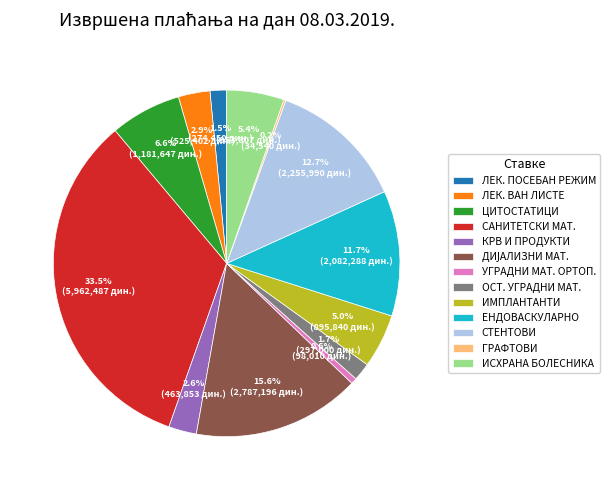

Which slice is the largest?

САНИТЕТСКИ МАТ.